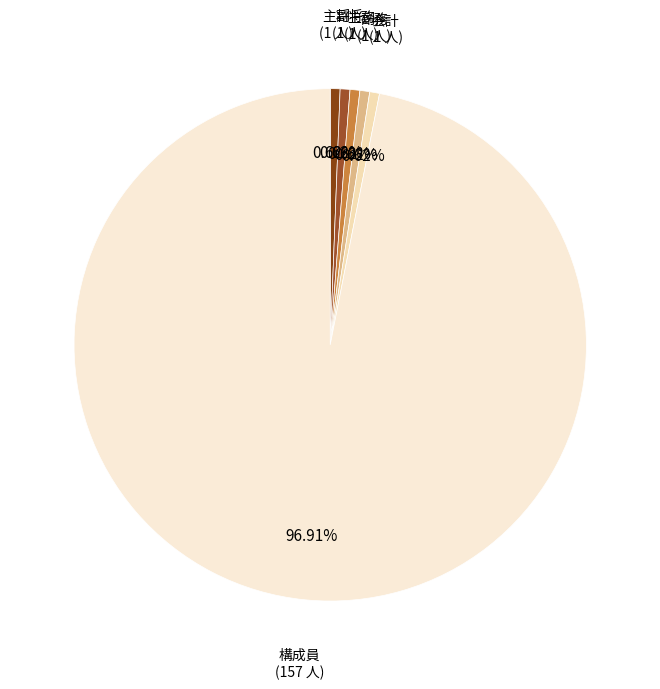

To the nearest percent, what is the average slice percentage?

17%